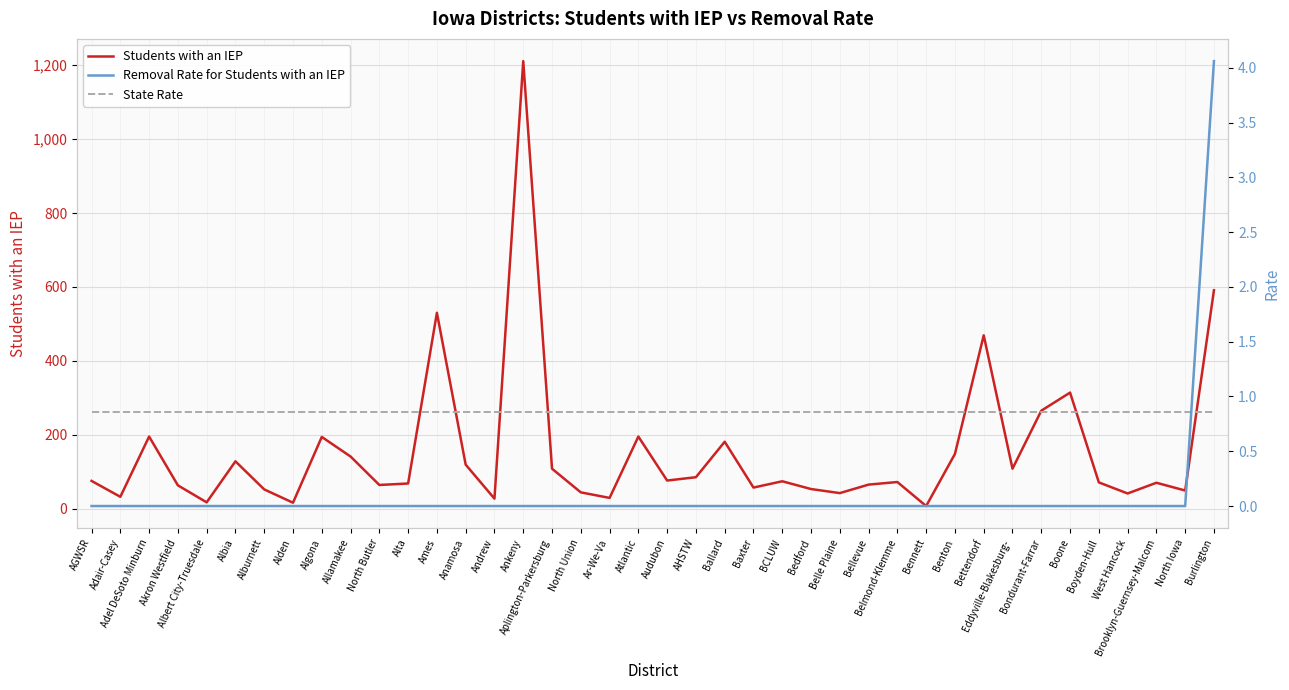

At which category does Students with an IEP reach its first local peak?

Adel DeSoto Minburn